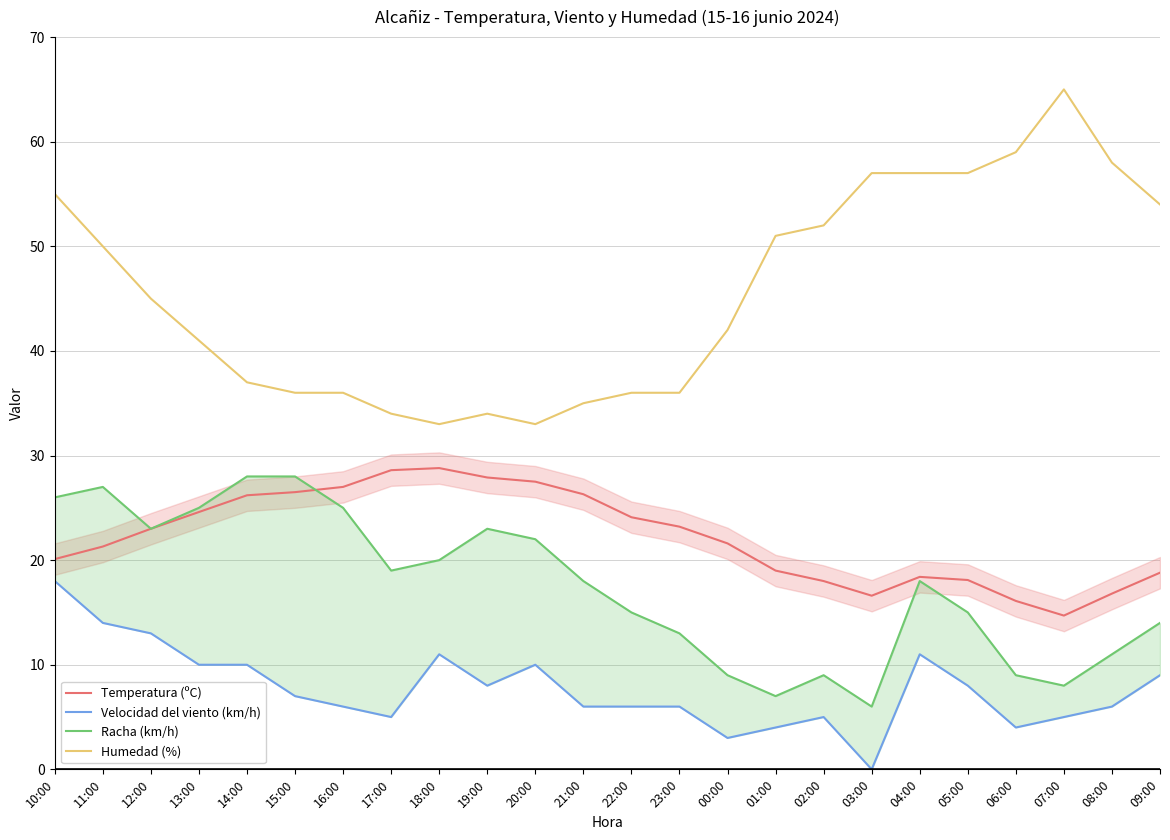

True or false: Velocidad del viento (km/h) and Racha (km/h) cross at least once.

False